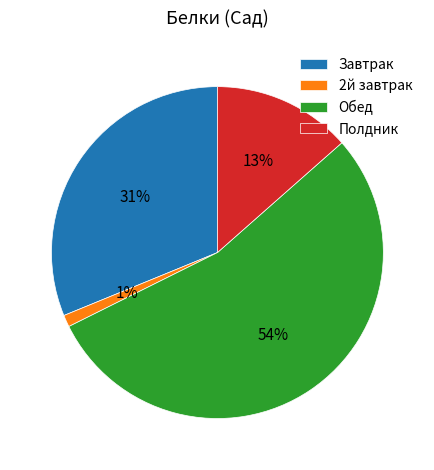

Rank the categories by value from lowest to highest.

2й завтрак, Полдник, Завтрак, Обед